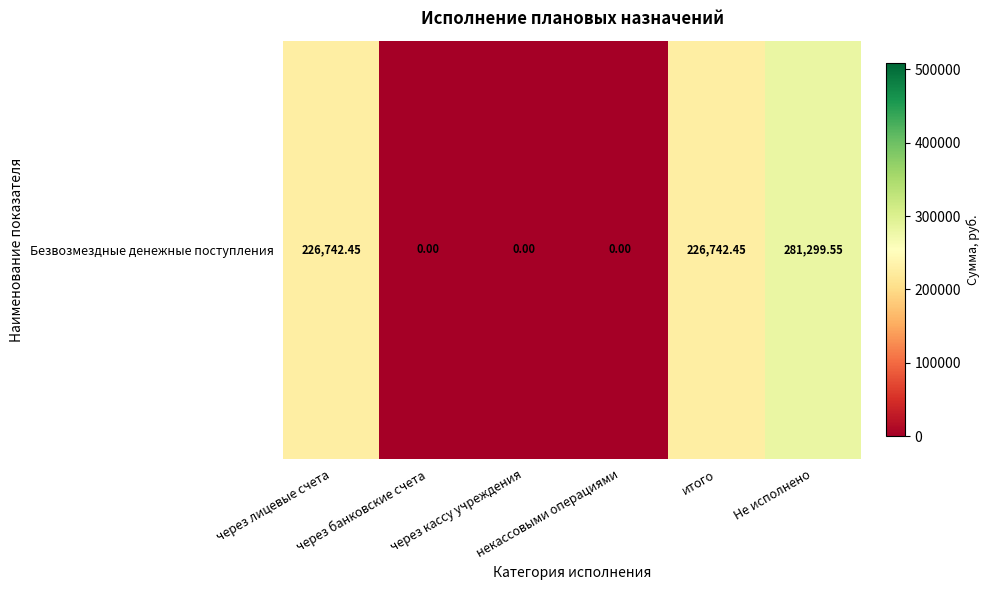

Rank the categories by value from lowest to highest.

через банковские счета, через кассу учреждения, некассовыми операциями, через лицевые счета, итого, Не исполнено